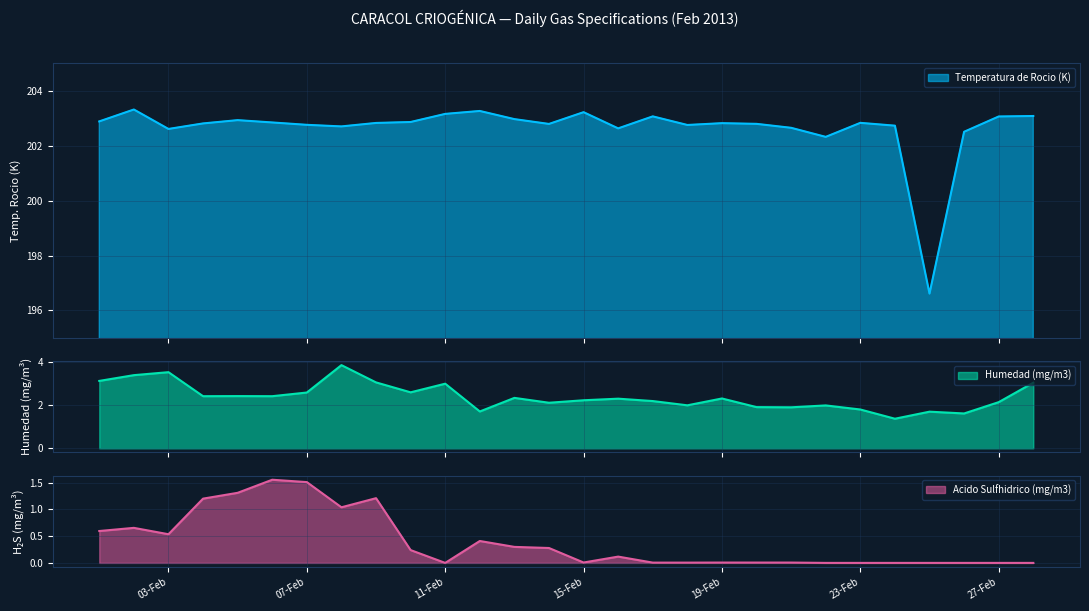

True or false: Humedad (mg/m3) has more than 2 points higher than both neighbors.

True